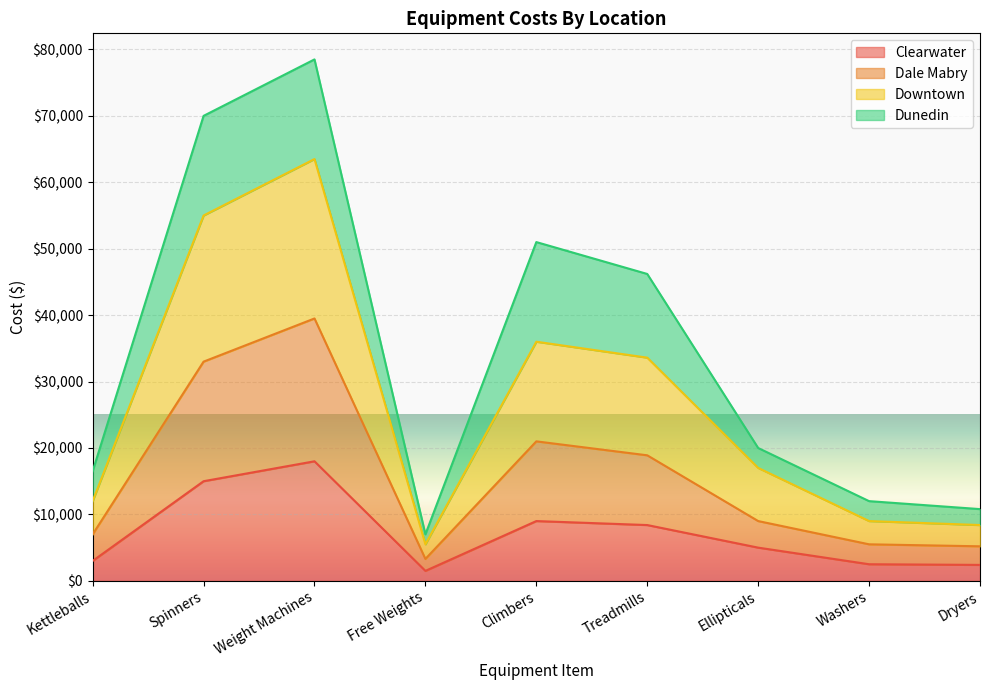

Between Weight Machines and Ellipticals, which is larger?

Weight Machines